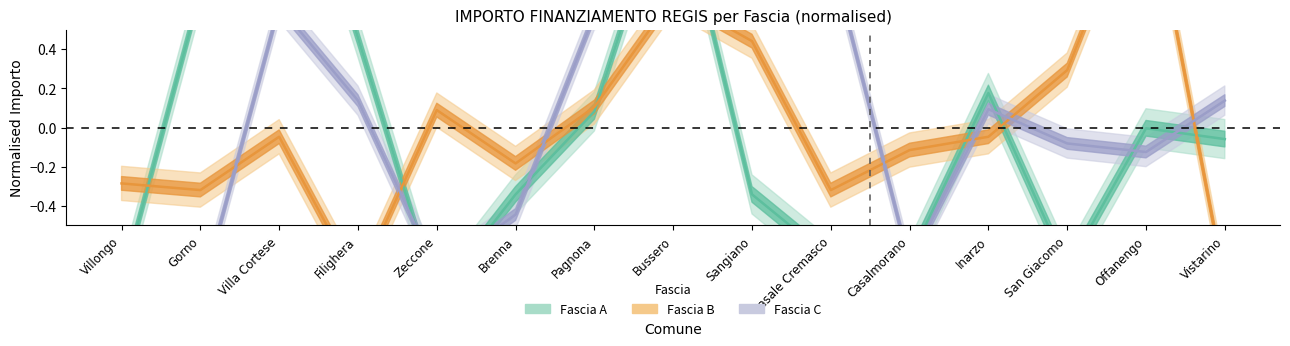

How many intersections are there between Fascia C and Fascia B?

9